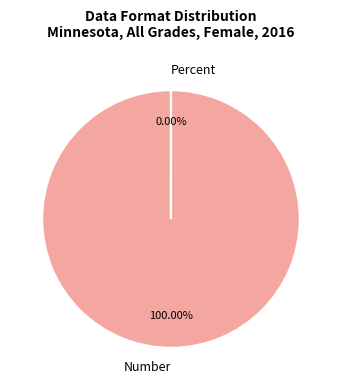

Which slice is the largest?

Number